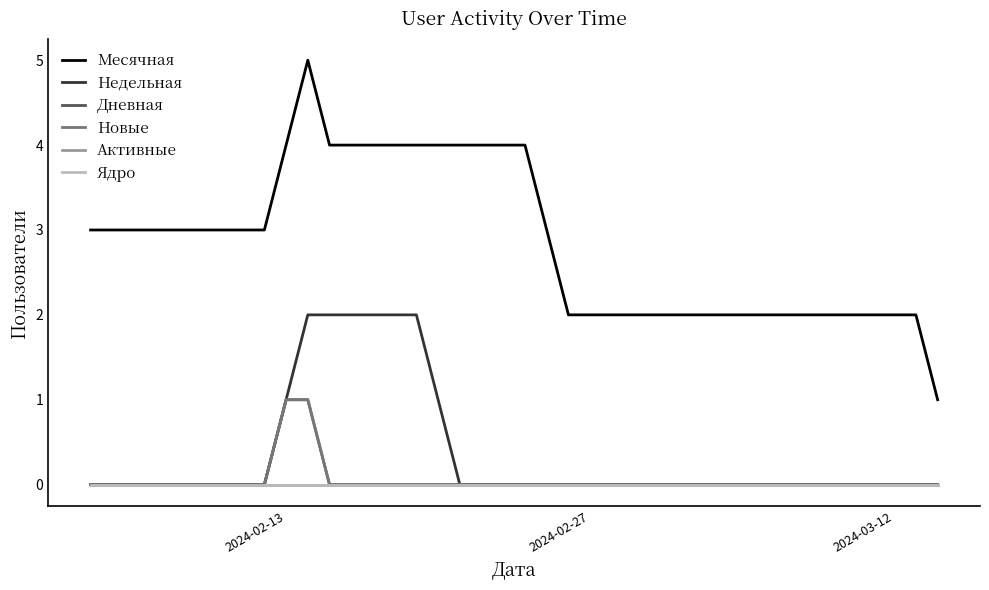

Does the chart display data point markers on the line(s)?

No